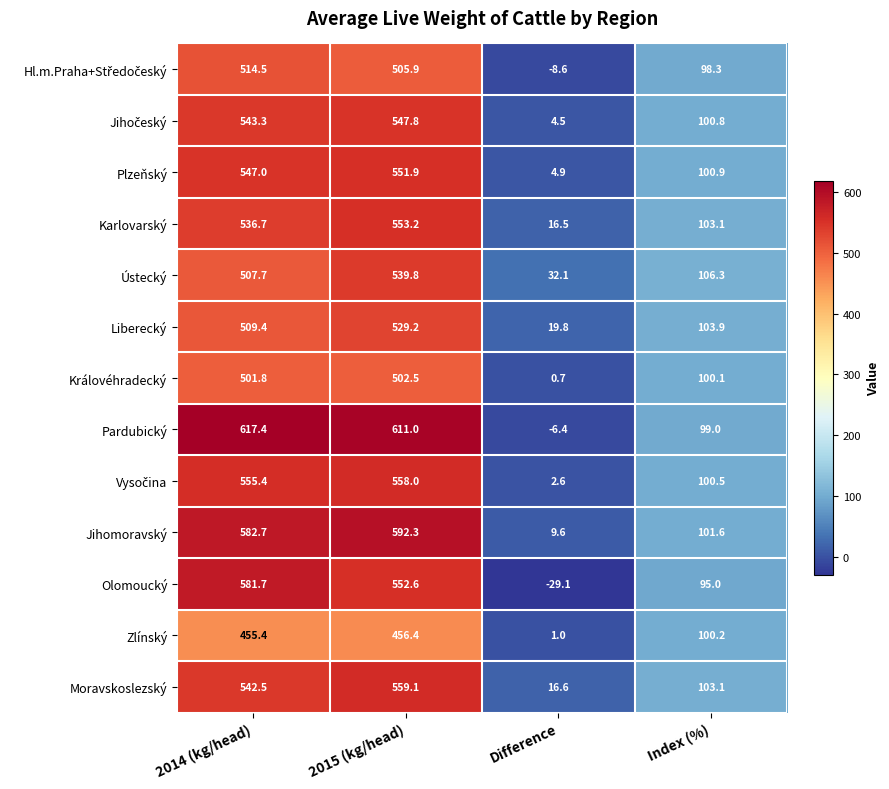

What is the minimum value shown in the chart?

-29.1